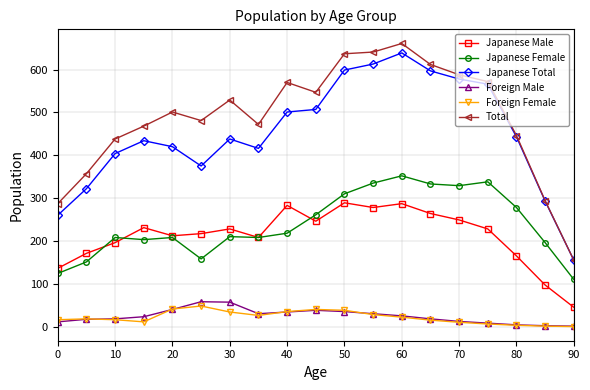

Does the chart have visible grid lines?

Yes